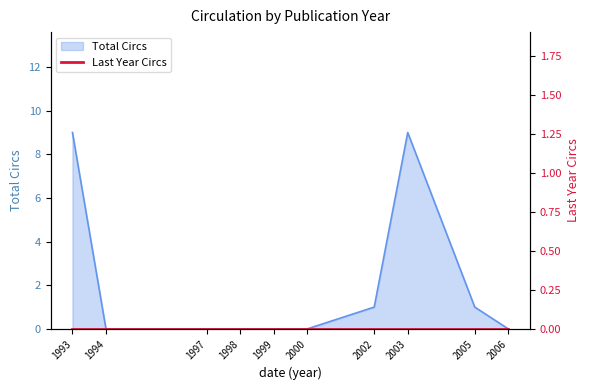

At which label is the value closest to 4?

2002